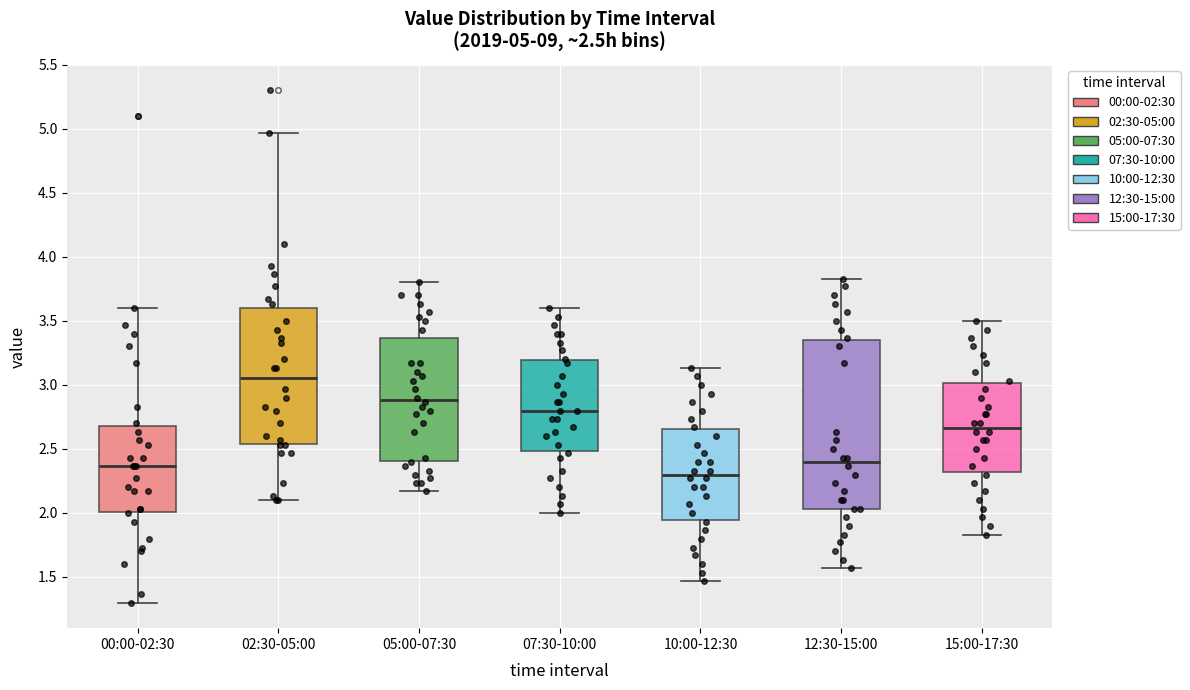

Which box's median line is the lowest?

10:00-12:30